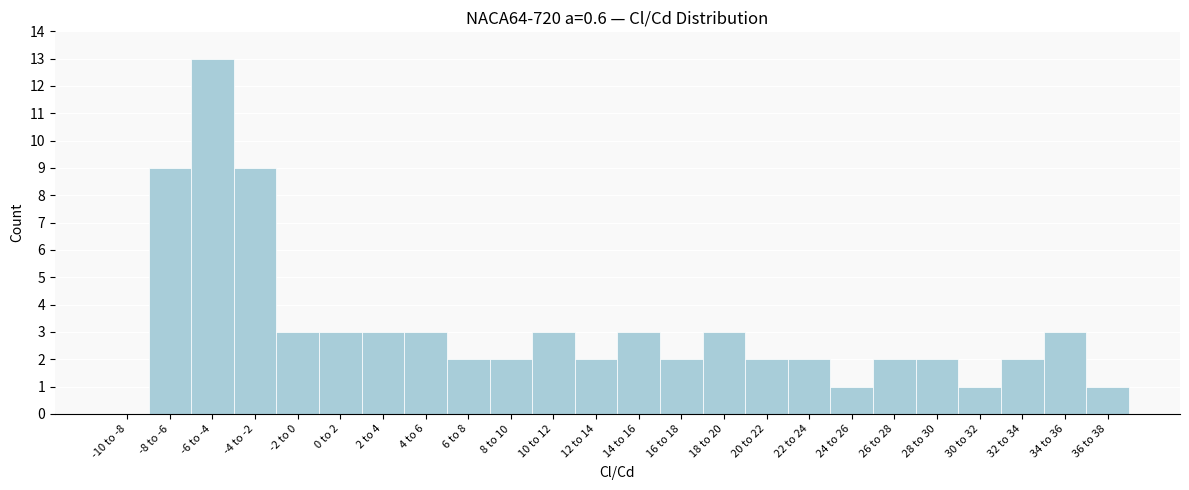

What is the maximum value shown in the chart?

13